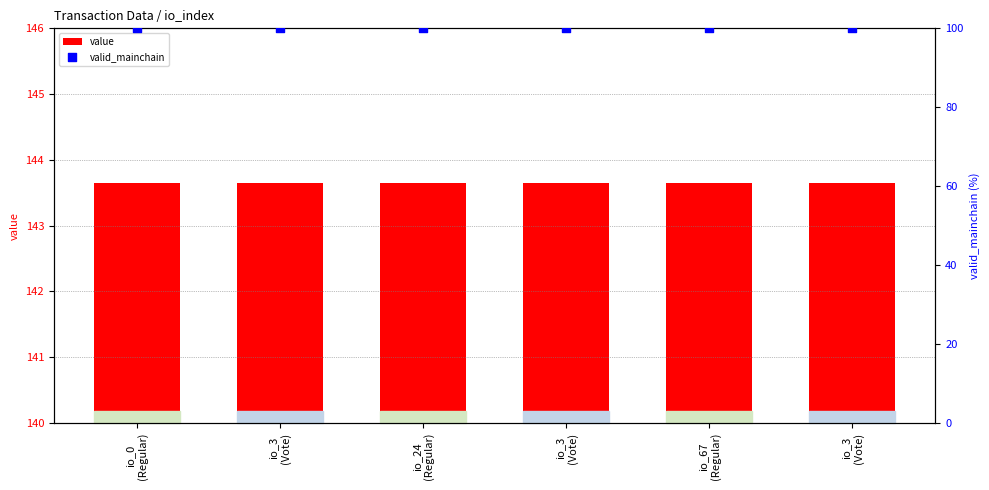

What is the total value across all series at io_3
(Vote)?

243.6